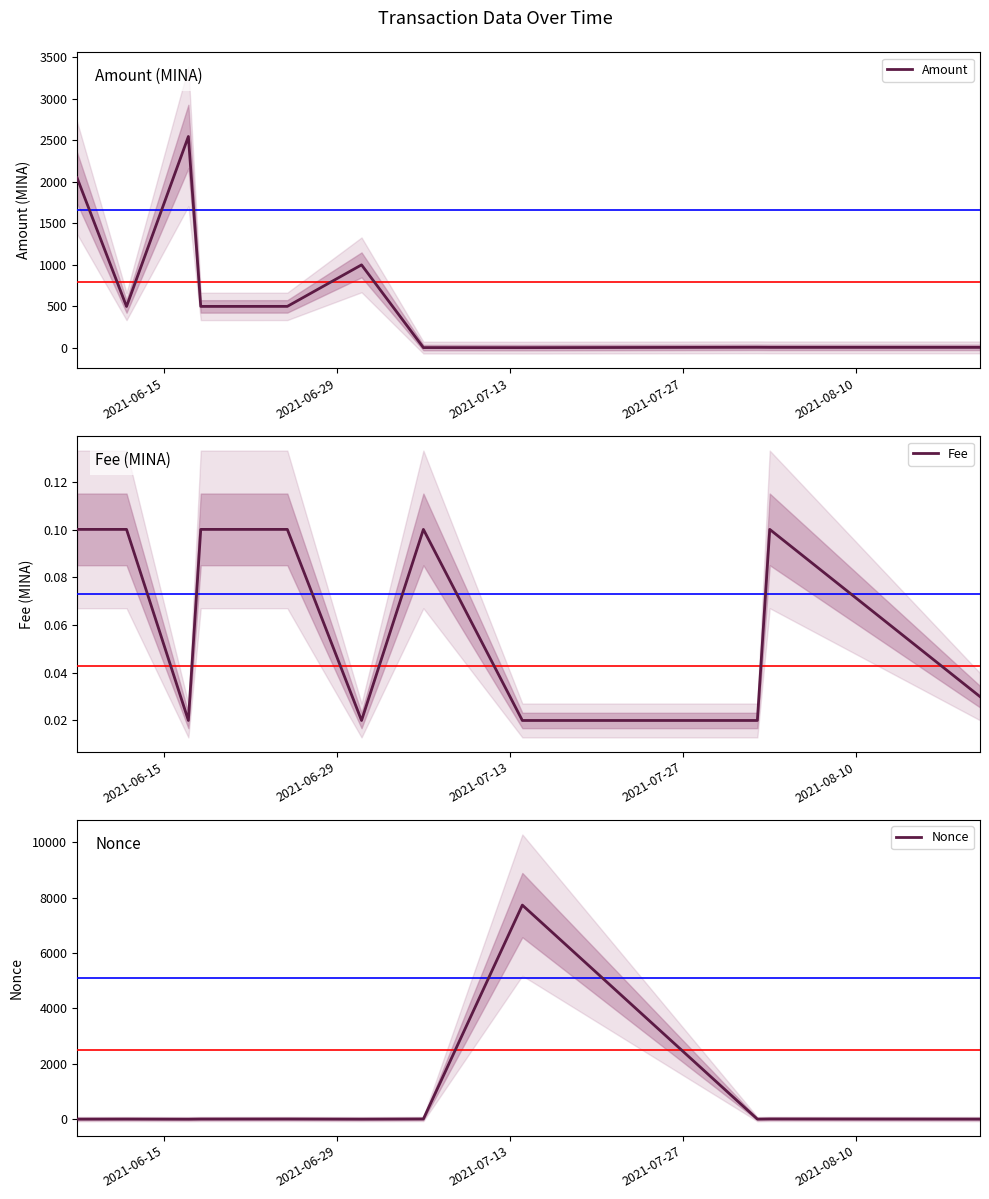

What is the highest value of the Amount series?

2546.9